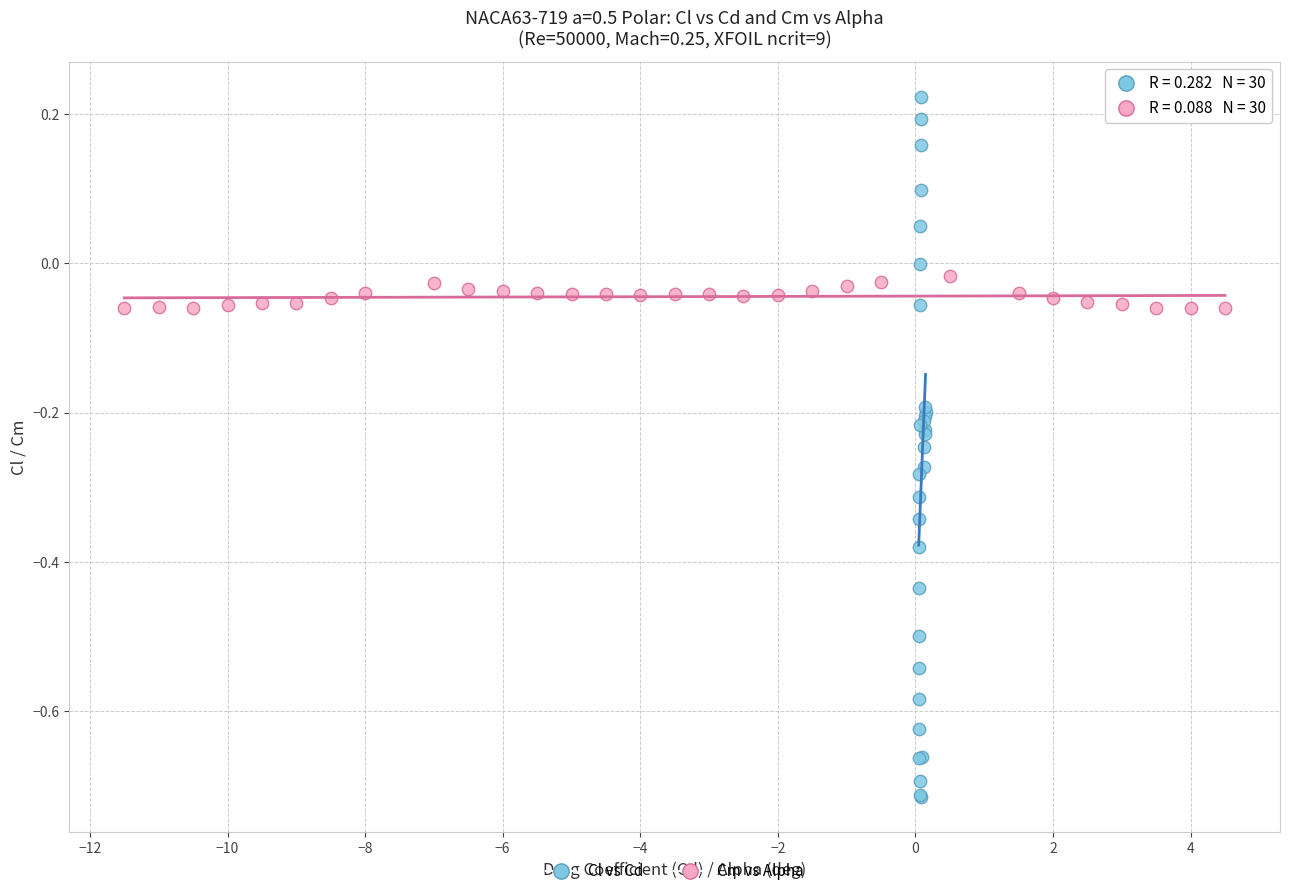

Which series contains the highest Y value?

Cl vs Cd